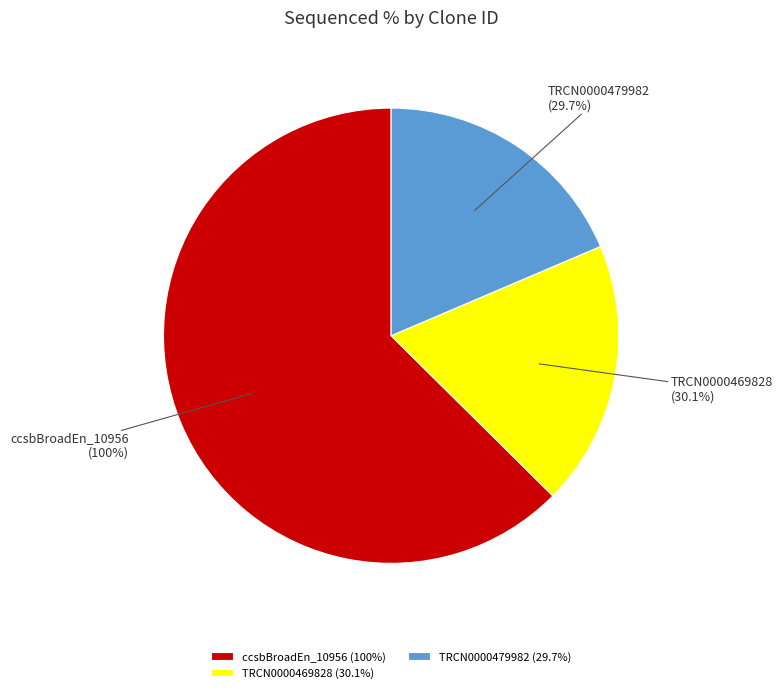

What is the largest slice in the pie chart?

ccsbBroadEn_10956